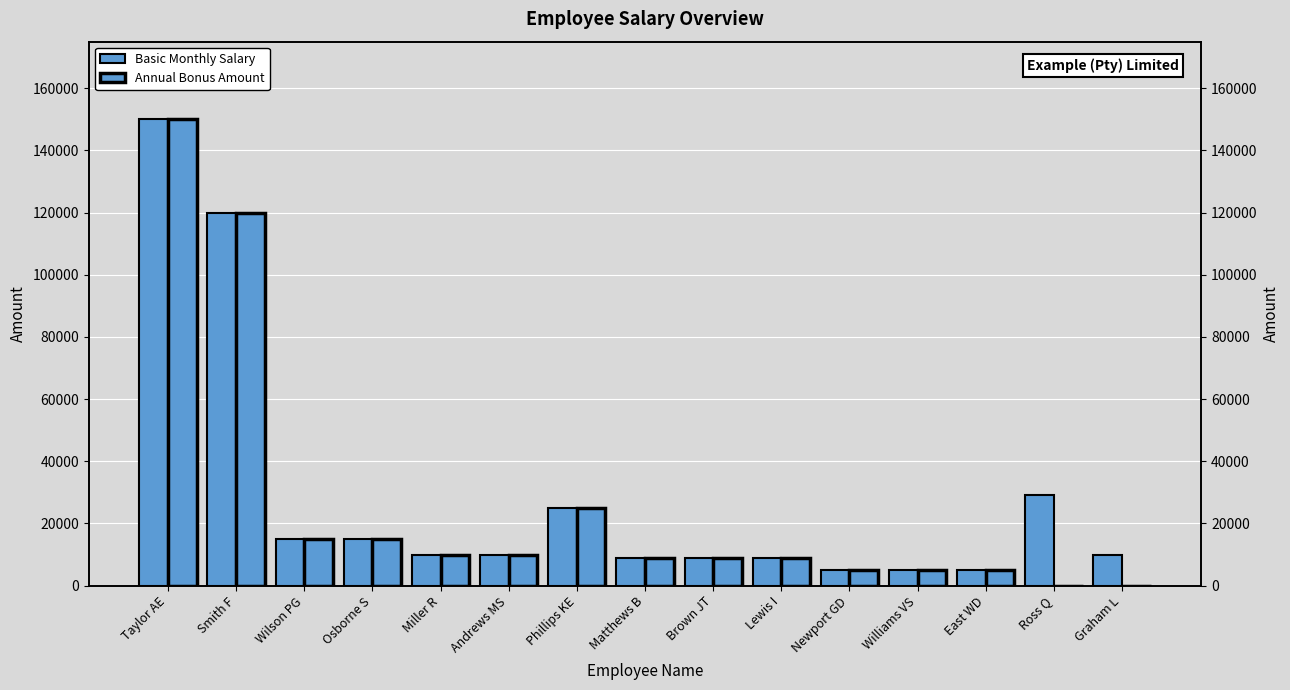

What is the label of the 12th bar from the right?

Osborne S